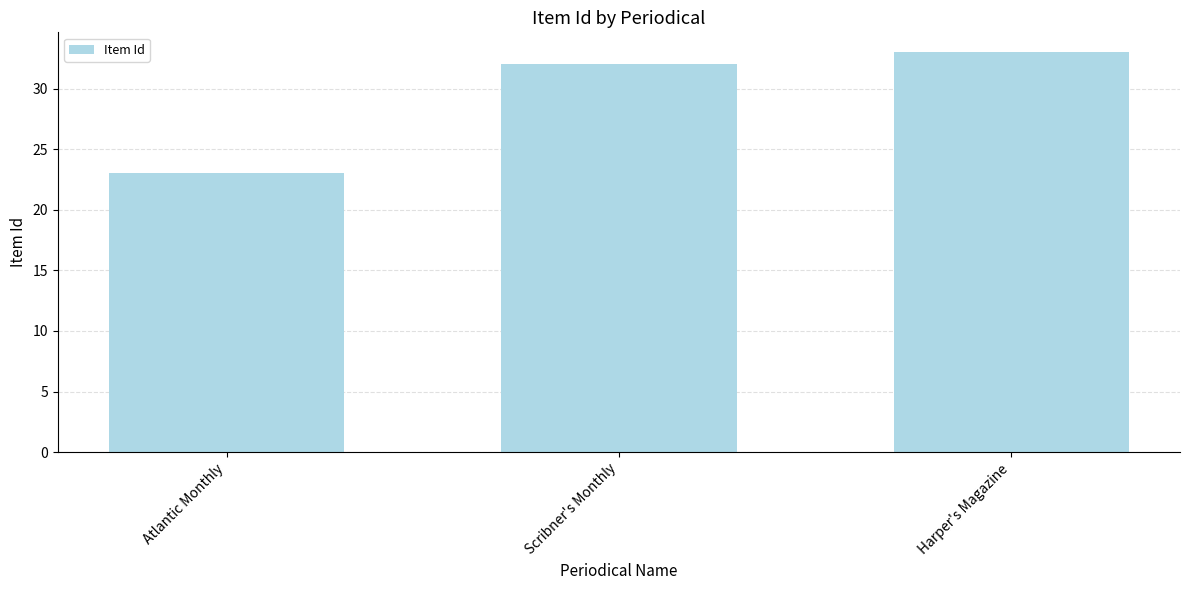

What is the label of the 3rd bar from the left?

Harper's Magazine